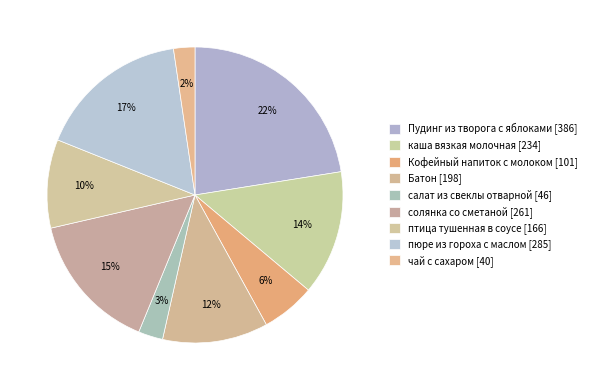

Does any single category account for the majority?

No